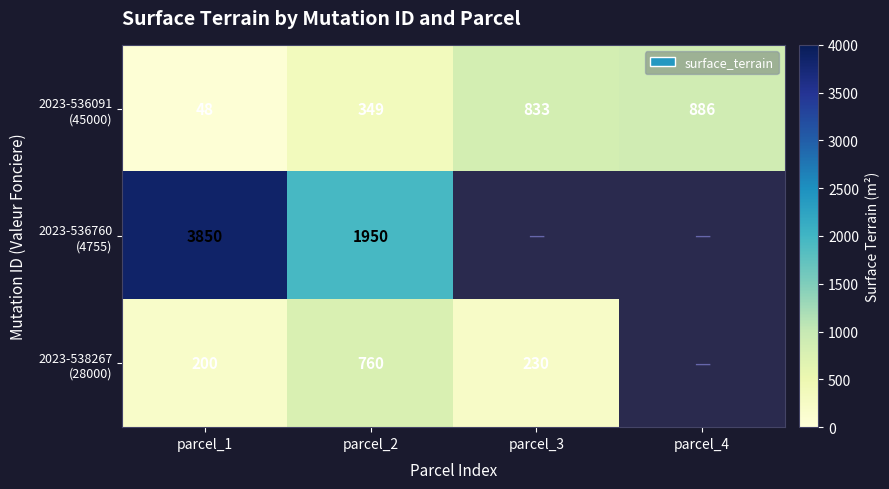

What is the difference between the highest and lowest values at parcel_2?

1601